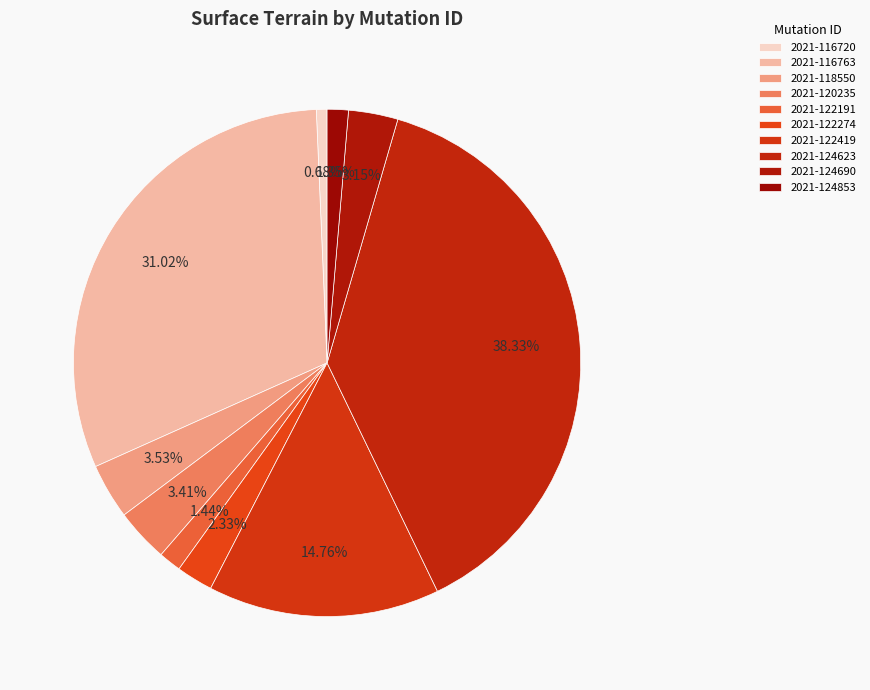

Is the sum of 2021-124690 and 2021-116720 greater than half?

No